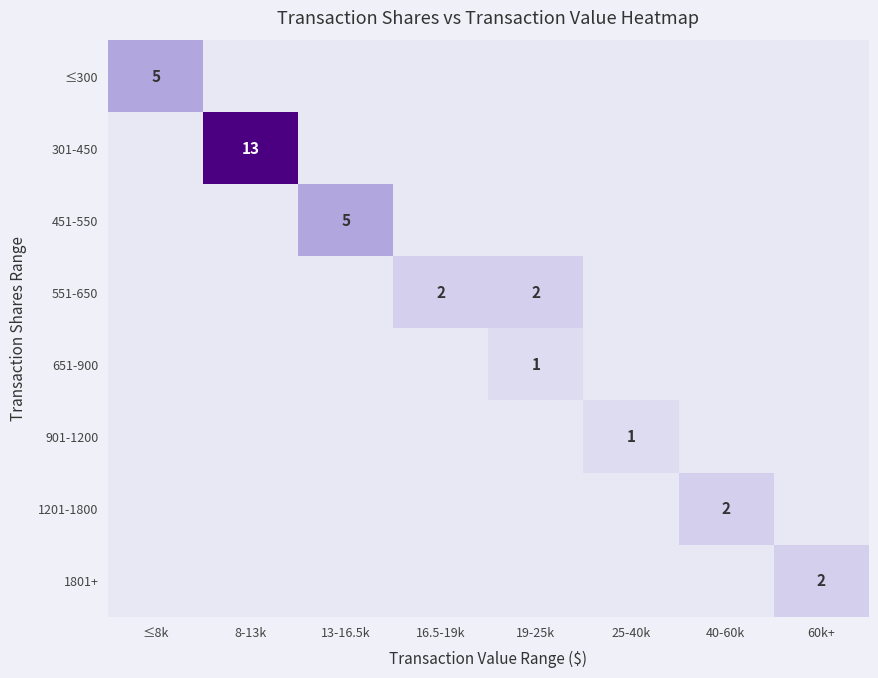

Is it true that 551-650 equals 0 at 16.5-19k?

False